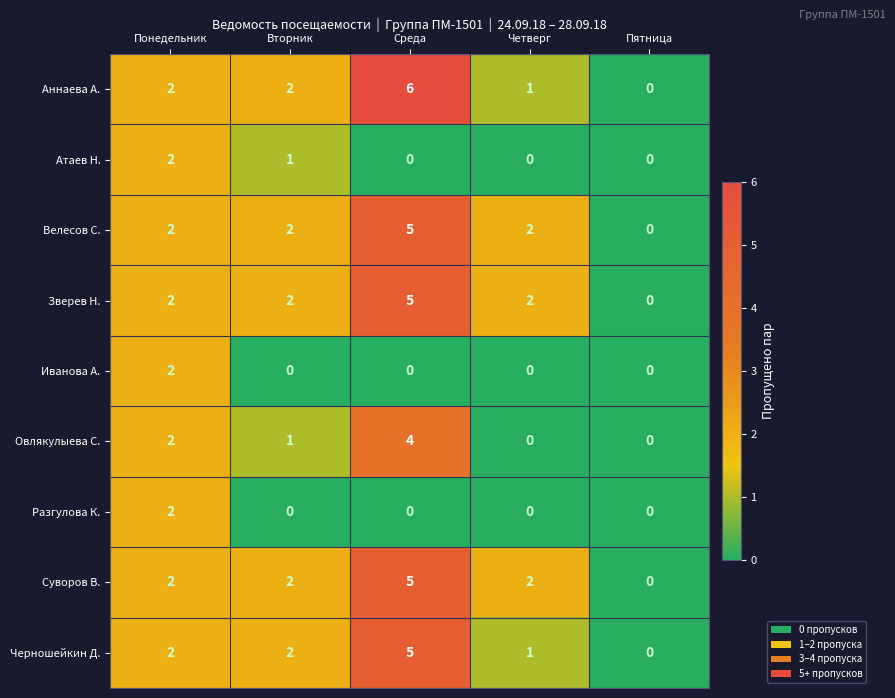

What is the total value across all series at Среда?

30